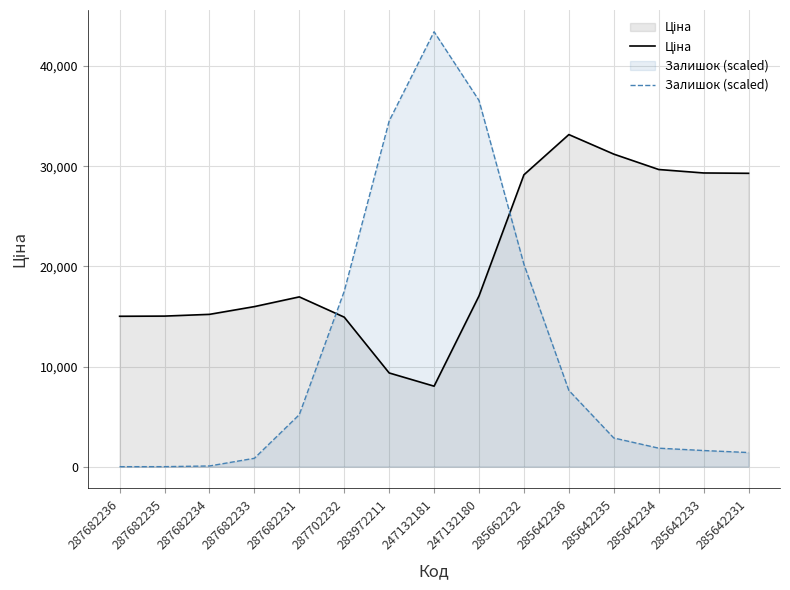

Which series has the largest range (max minus min)?

Залишок (scaled)